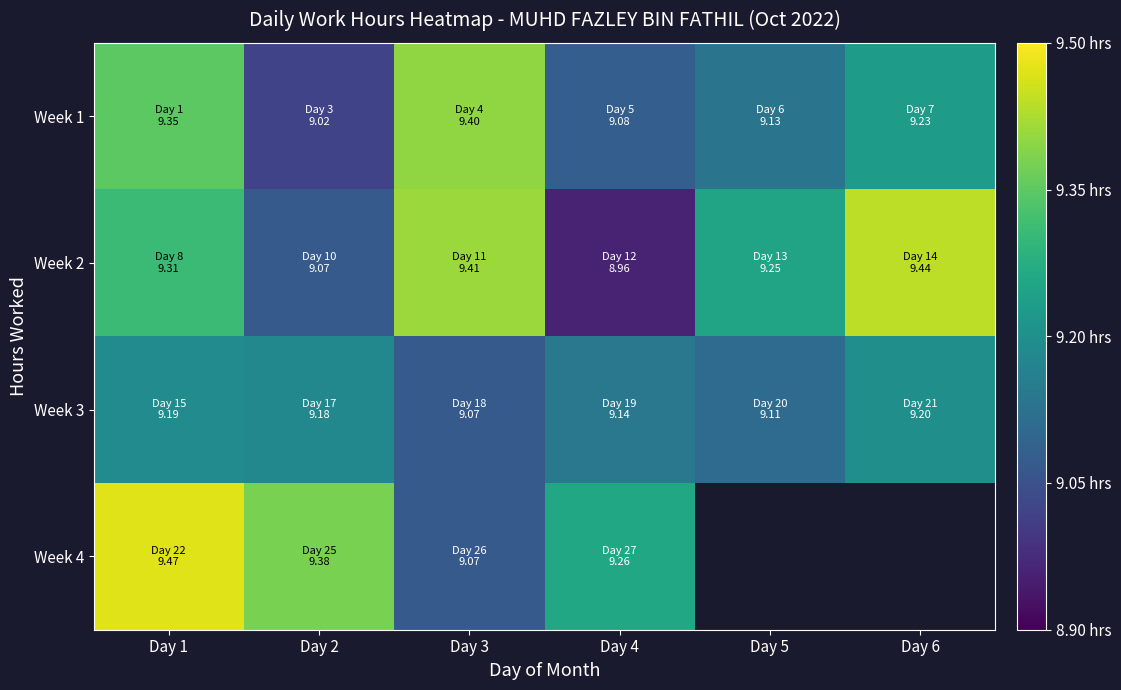

What is the sum of all Week 2 values?

55.4